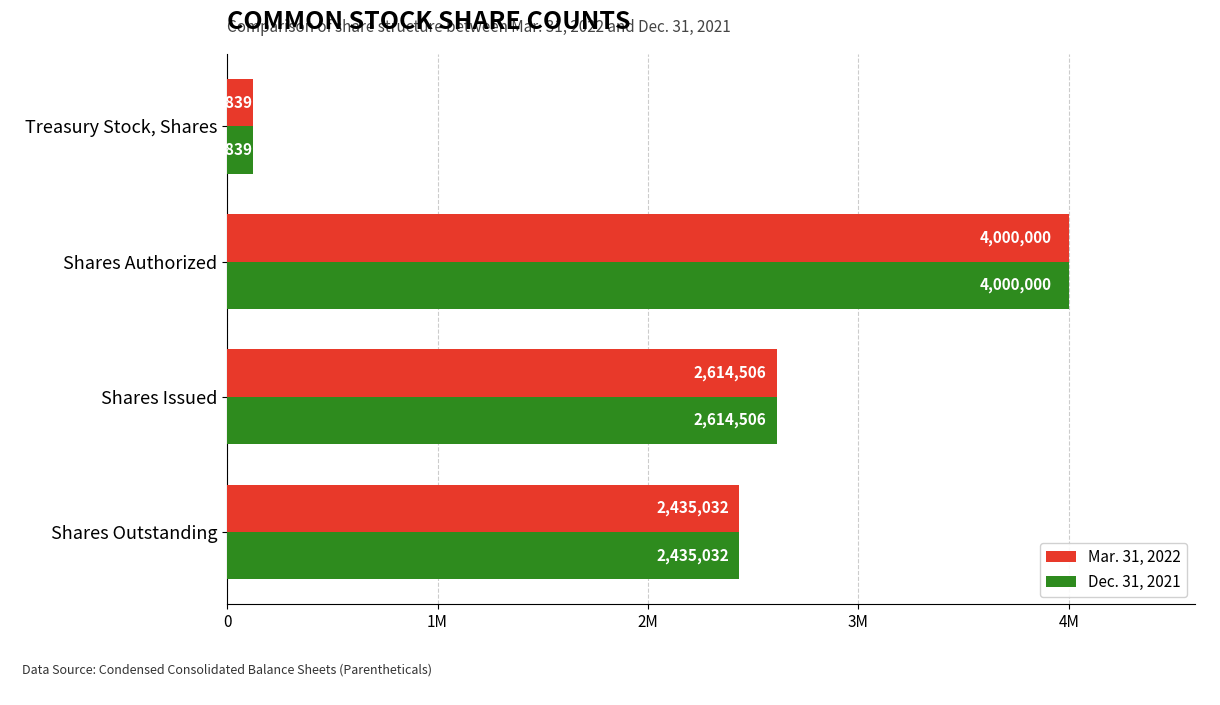

What are all the series names shown in the legend?

Mar. 31, 2022, Dec. 31, 2021